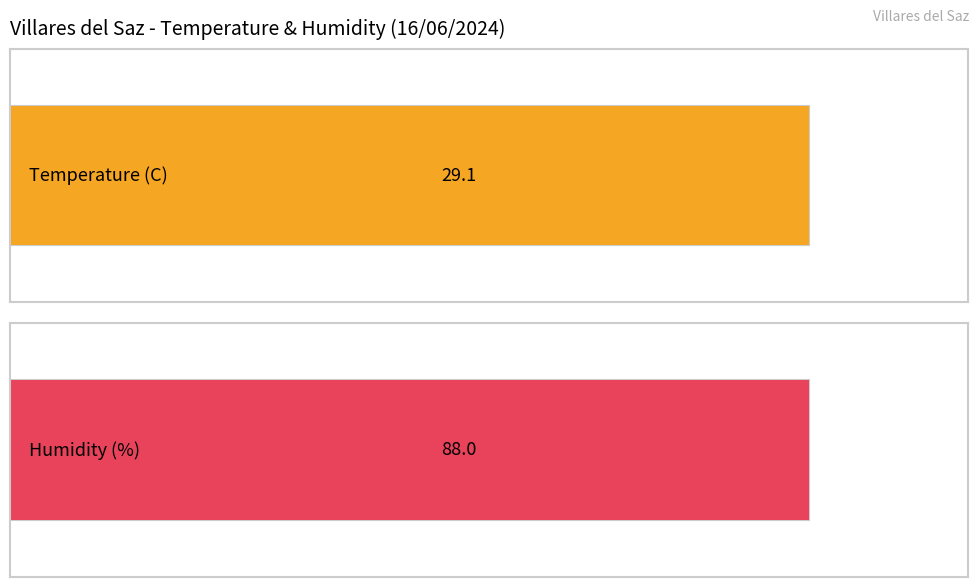

Are the bars grouped side by side (vs. stacked)?

Yes